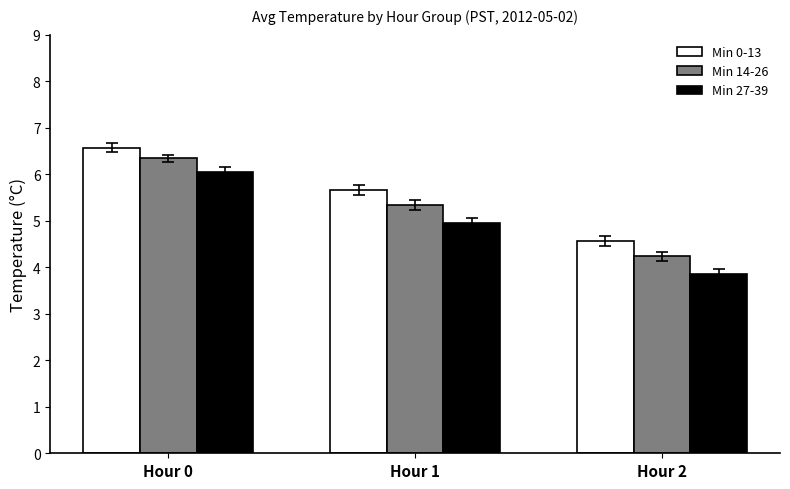

What is the average value of the Min 27-39 series?

4.9